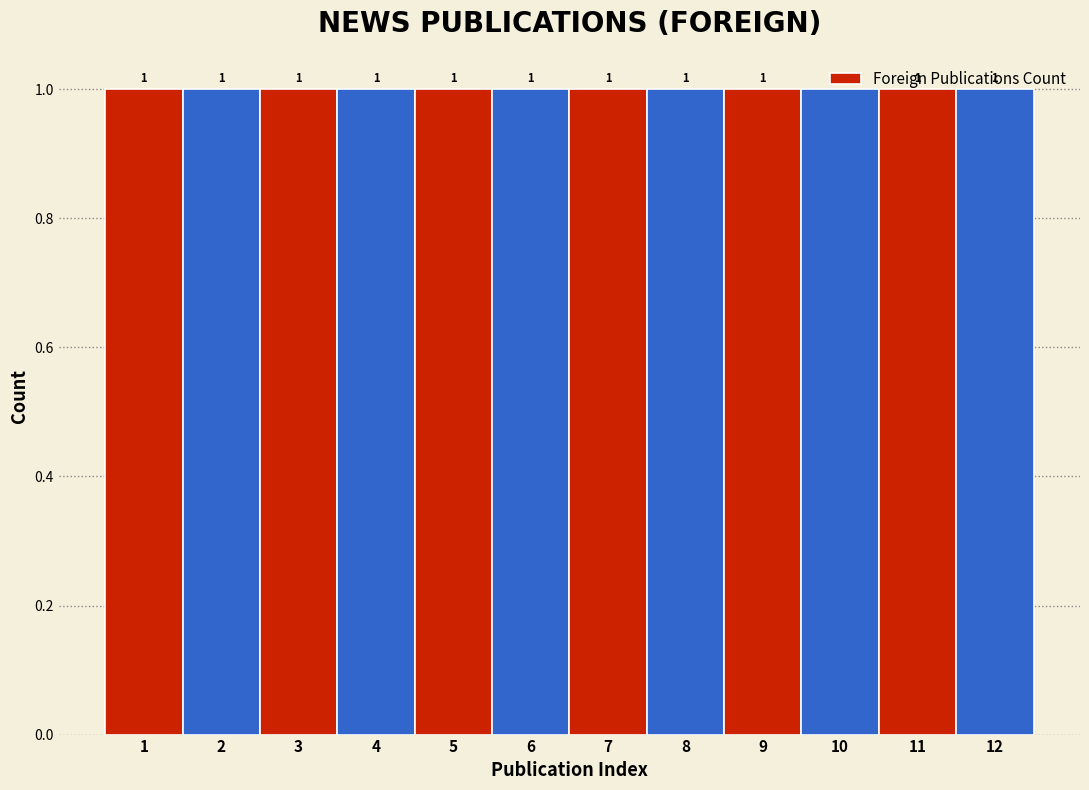

How tall is the bar that spans 1.5 to 2.5 on the x-axis?

1